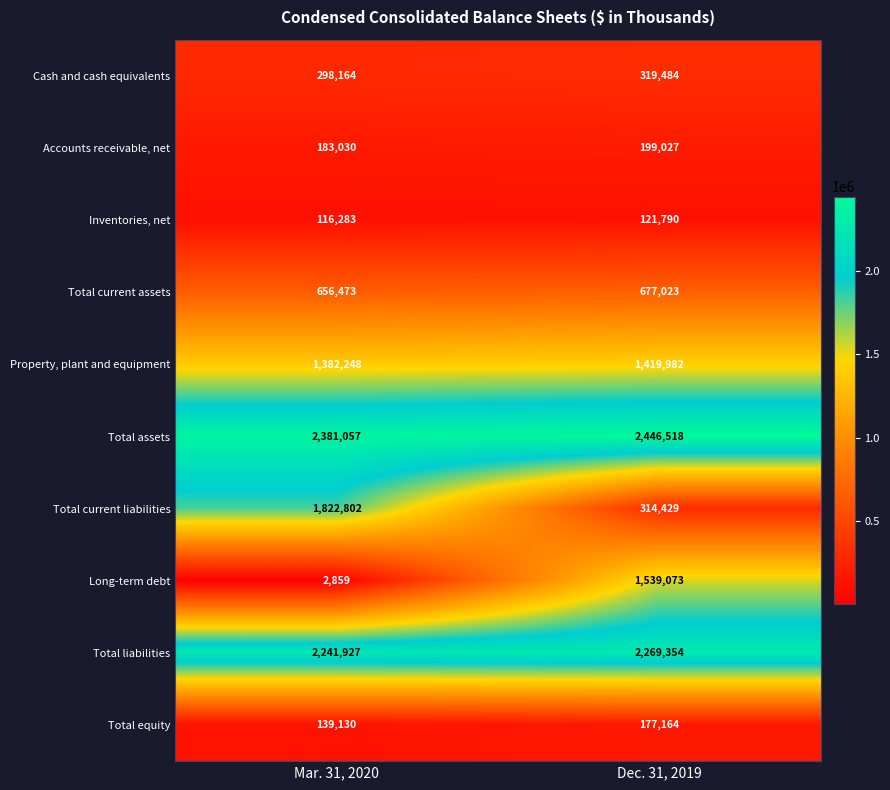

At which category does the chart reach its minimum across all series?

Mar. 31, 2020